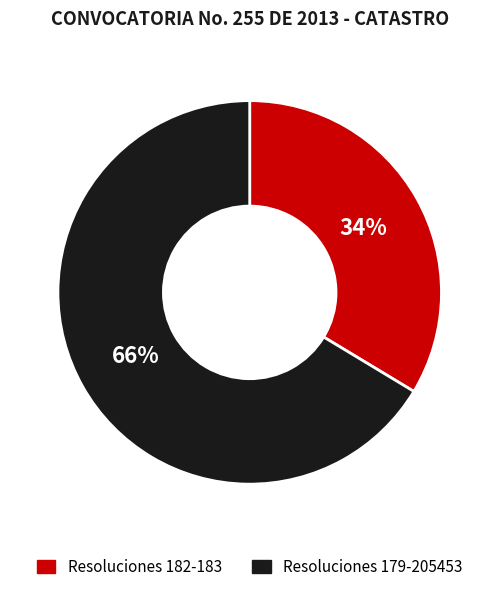

Is it true that Resoluciones 182-183 is 34% of the pie?

True